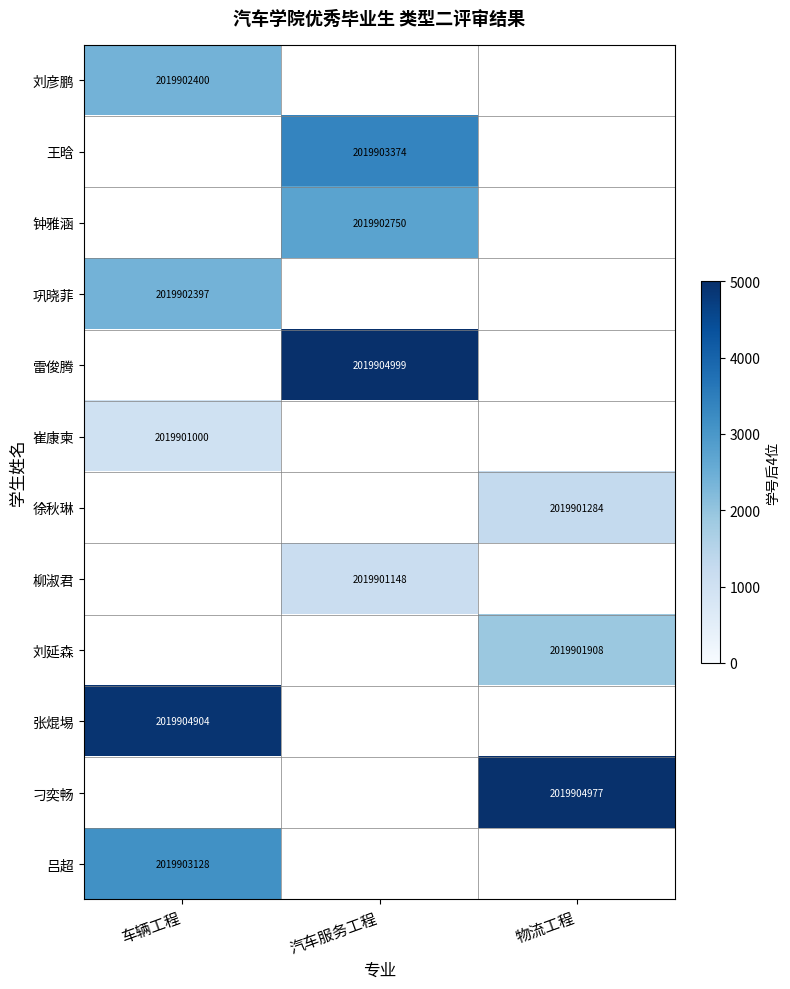

Is the value of 刁奕畅 at 物流工程 greater than the value of 柳淑君 at 汽车服务工程?

Yes